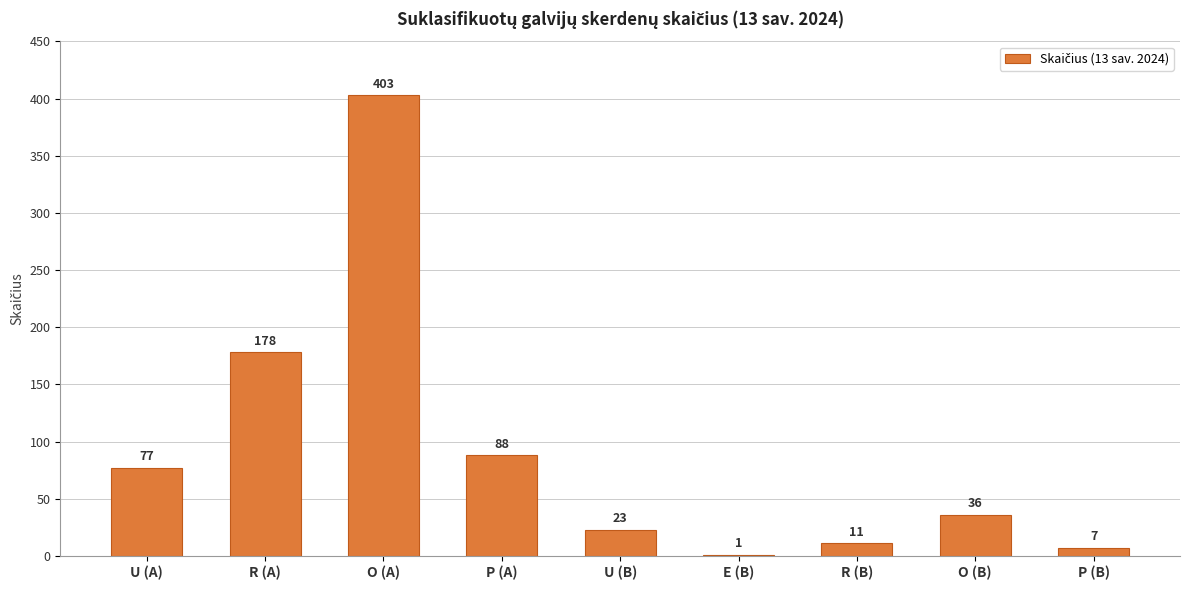

What is the change in value from U (B) to P (B)?

-16